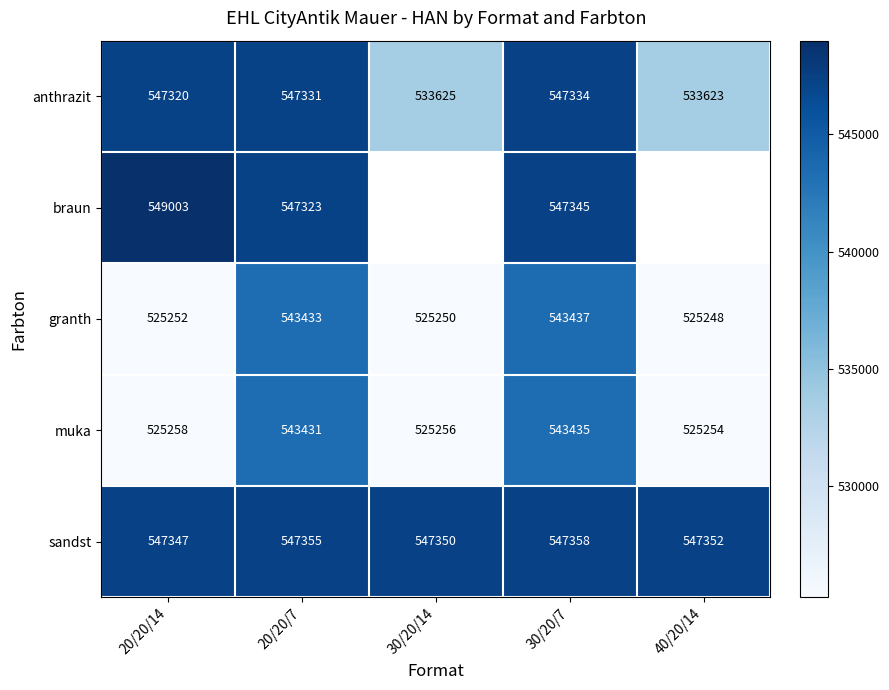

What is the approximate value of granth at 40/20/14, to the nearest 10?

525250